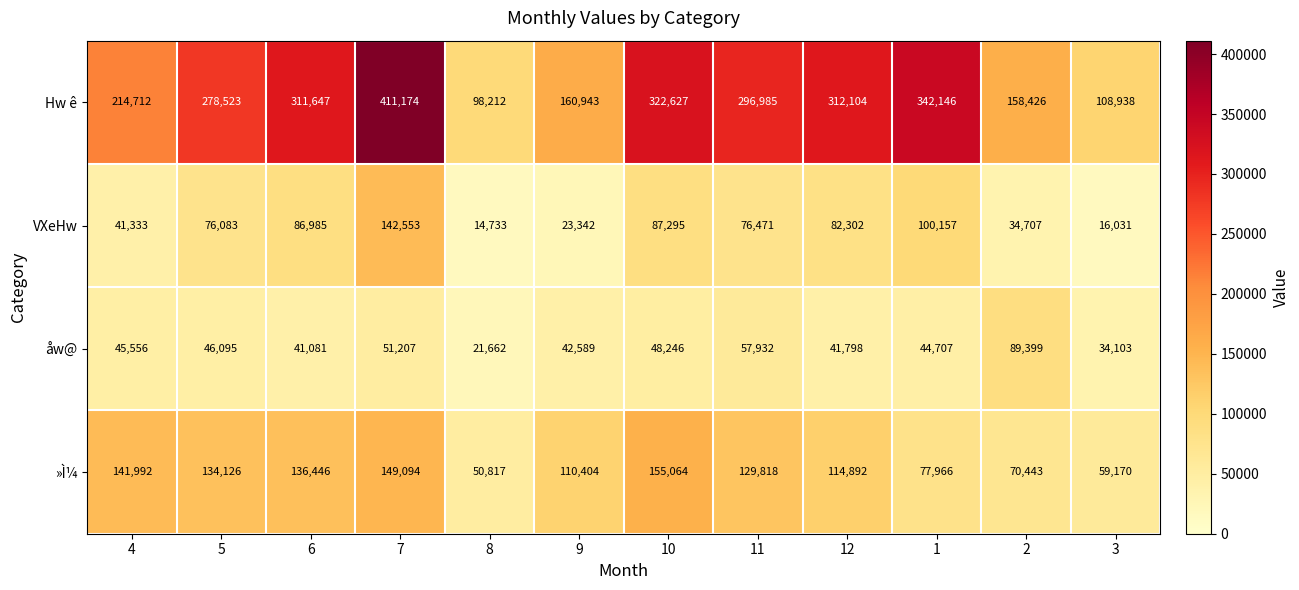

Read the VXeHw value at 2.

34707